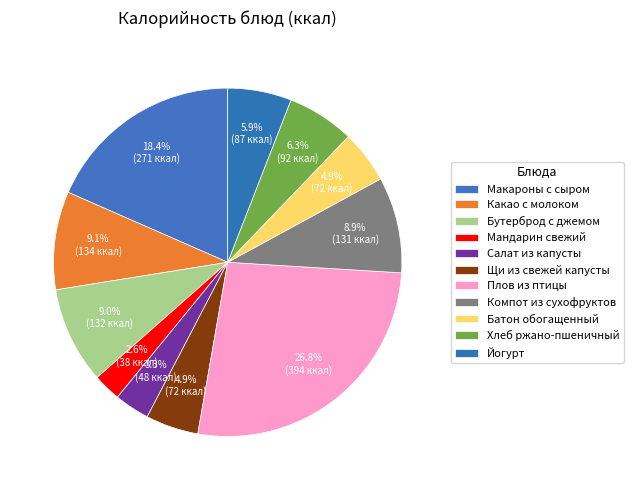

How many slices are in this pie chart?

11